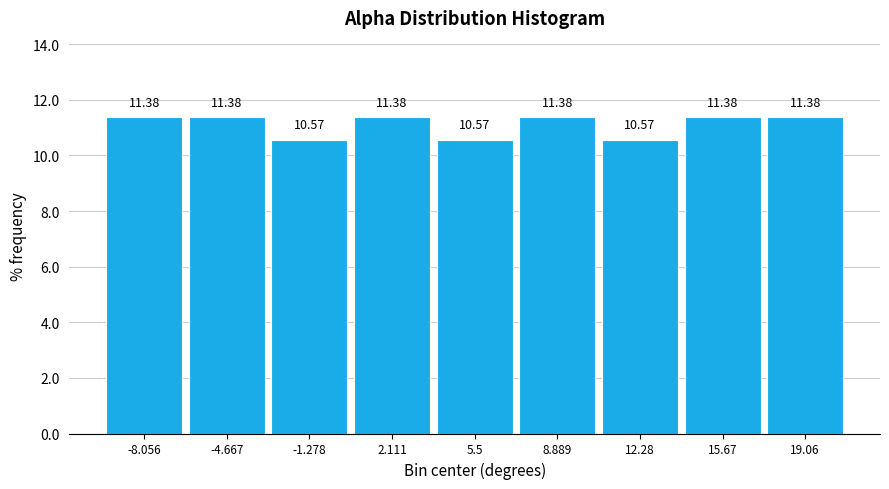

What is the height of the bar covering 7.0 to 10.5 on the x-axis? The bar edges are not printed on the chart, so give them approximately, as read against the axis.

11.38